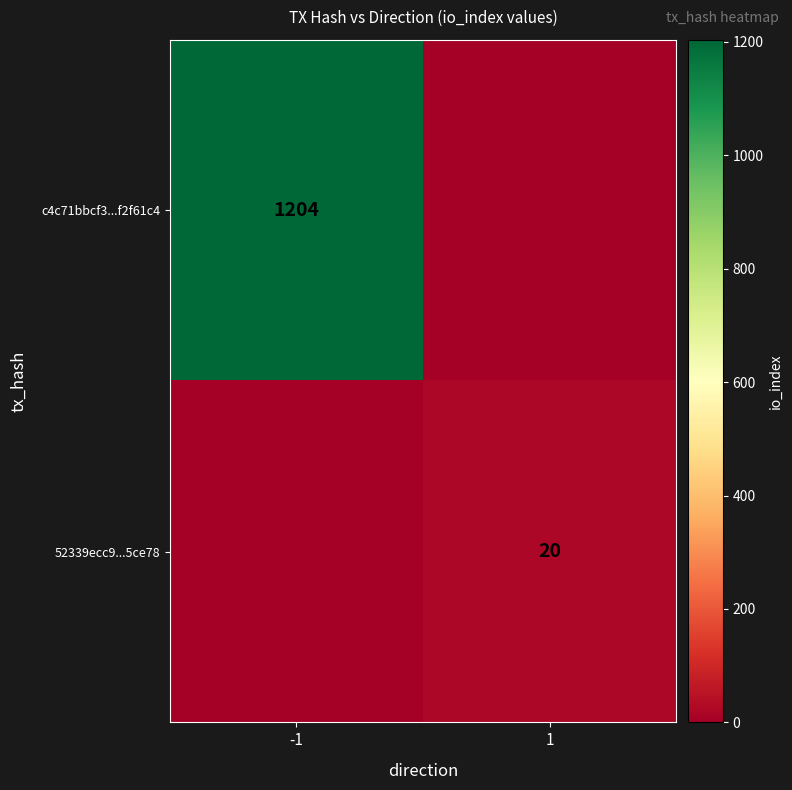

True or false: c4c71bbcf3...f2f61c4 has a value of 1204 at -1.

True